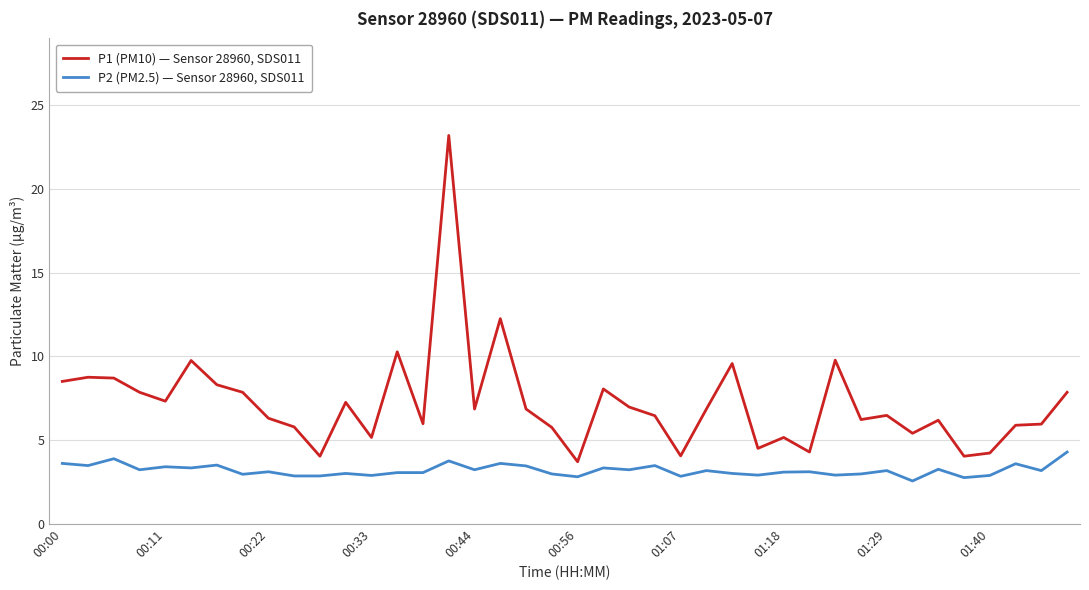

What is the difference between the maximum and minimum values in the P1 (PM10) — Sensor 28960, SDS011 series?

19.5